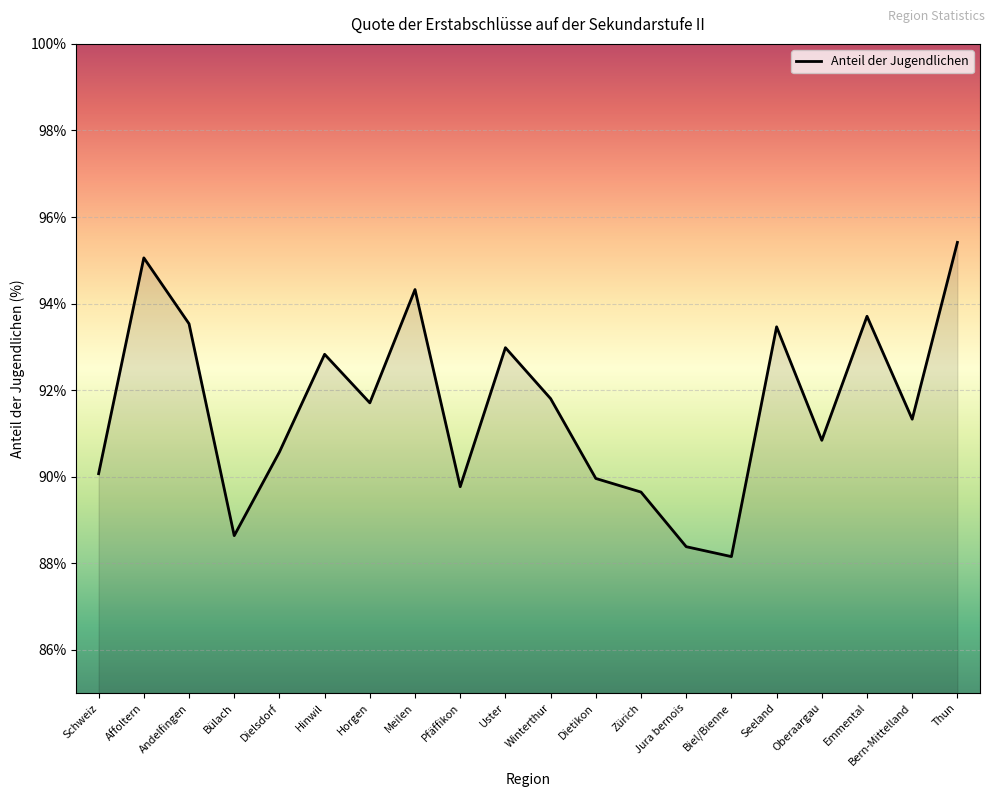

Between Emmental and Zürich, which is larger?

Emmental